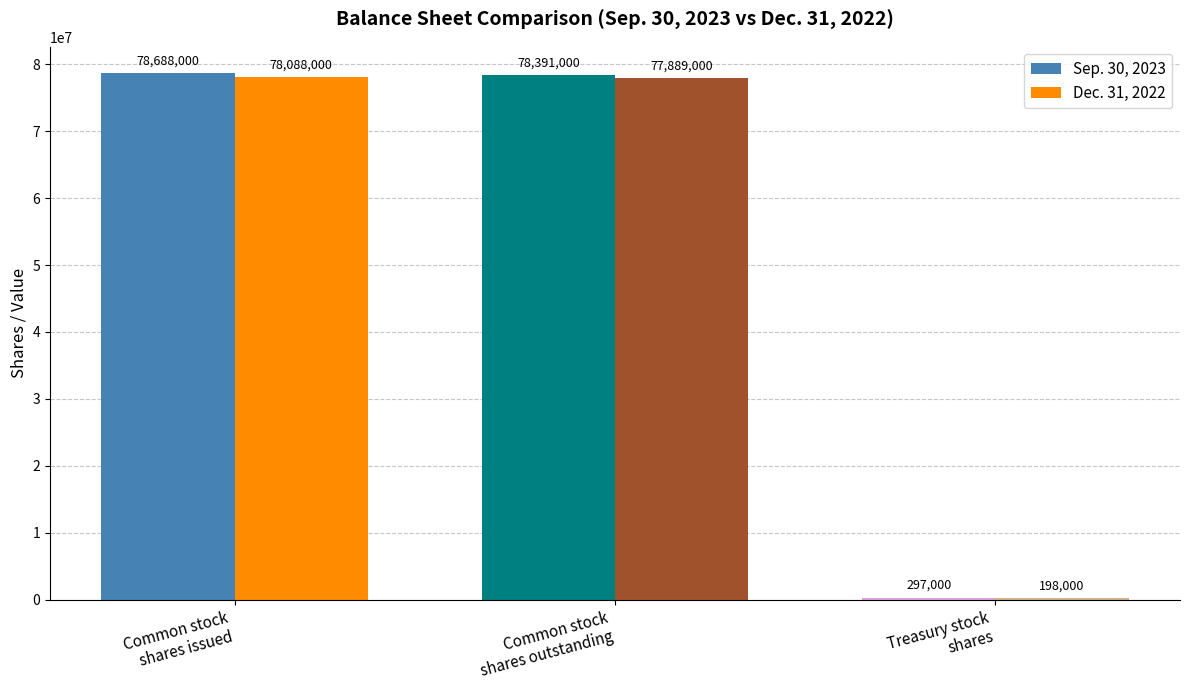

What is the highest value of the Dec. 31, 2022 series?

78088000